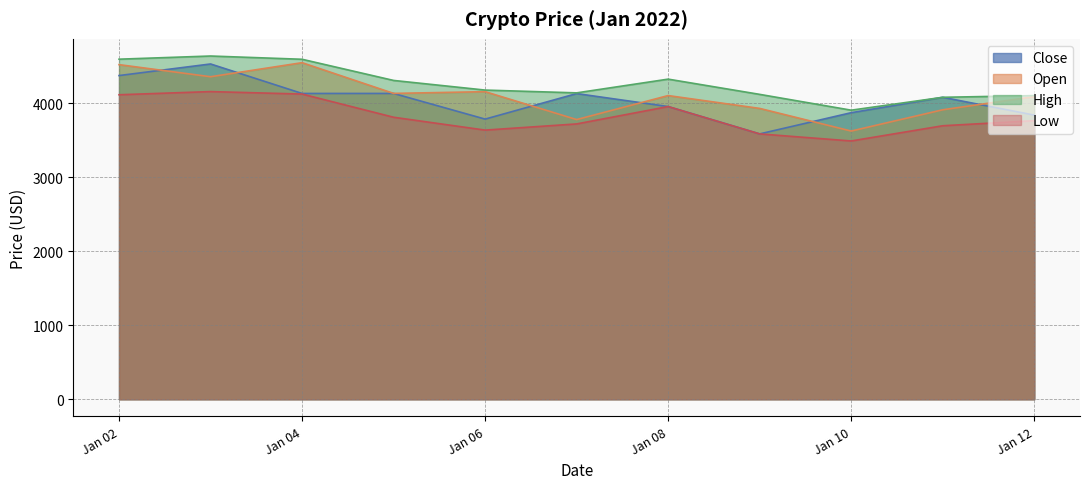

Read the Low value at Jan 06.

3636.8